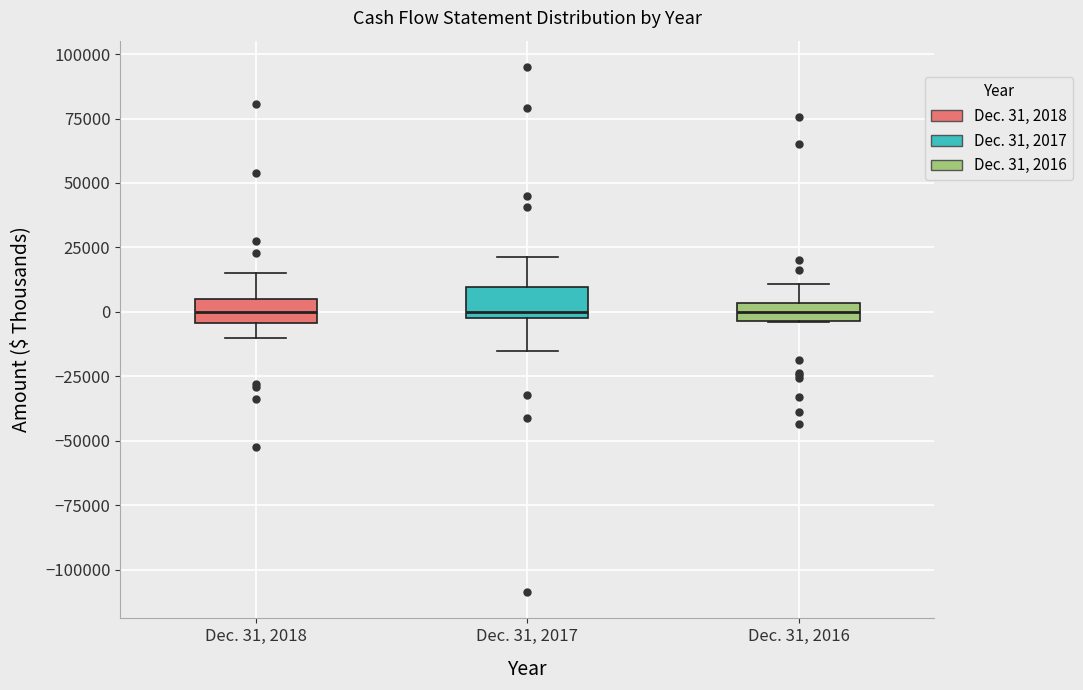

Where is the lower edge of the box for Dec. 31, 2016 on the y-axis? The values are not printed on the chart, so give them approximately, as read against the axis.

-5000